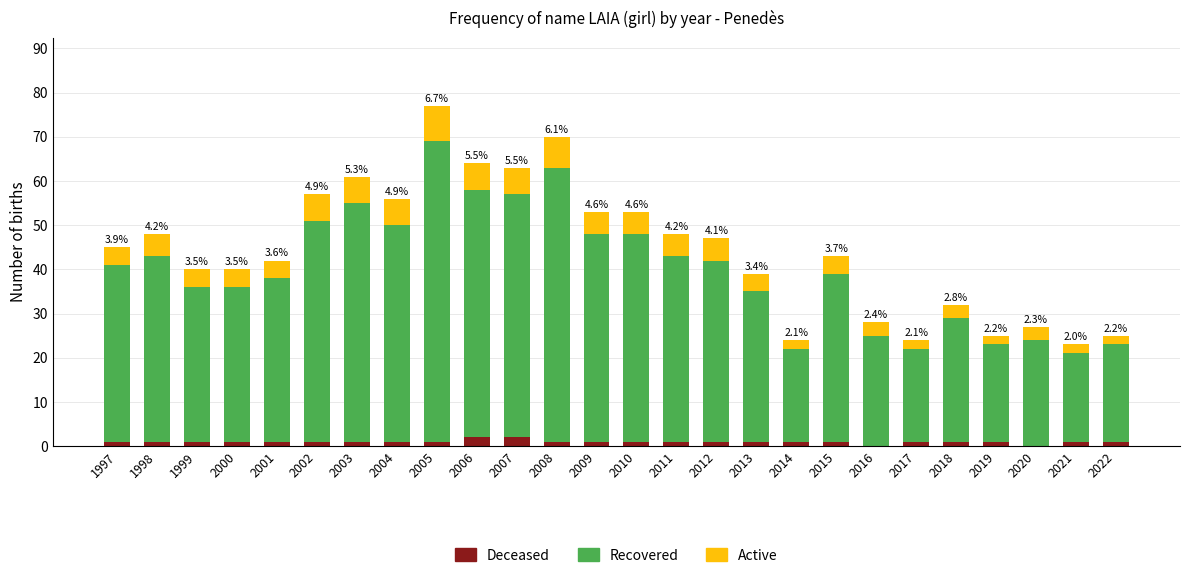

At which category is the sum across all series the highest?

2005